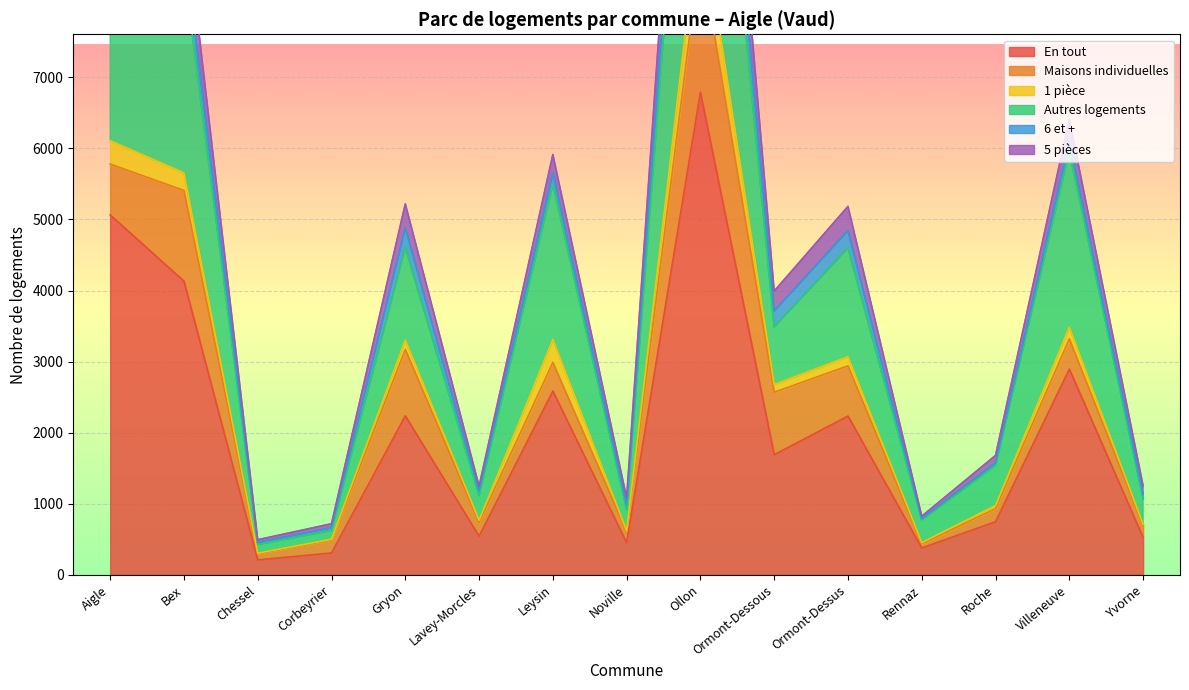

Is it true that En tout equals 239 at Yvorne?

False